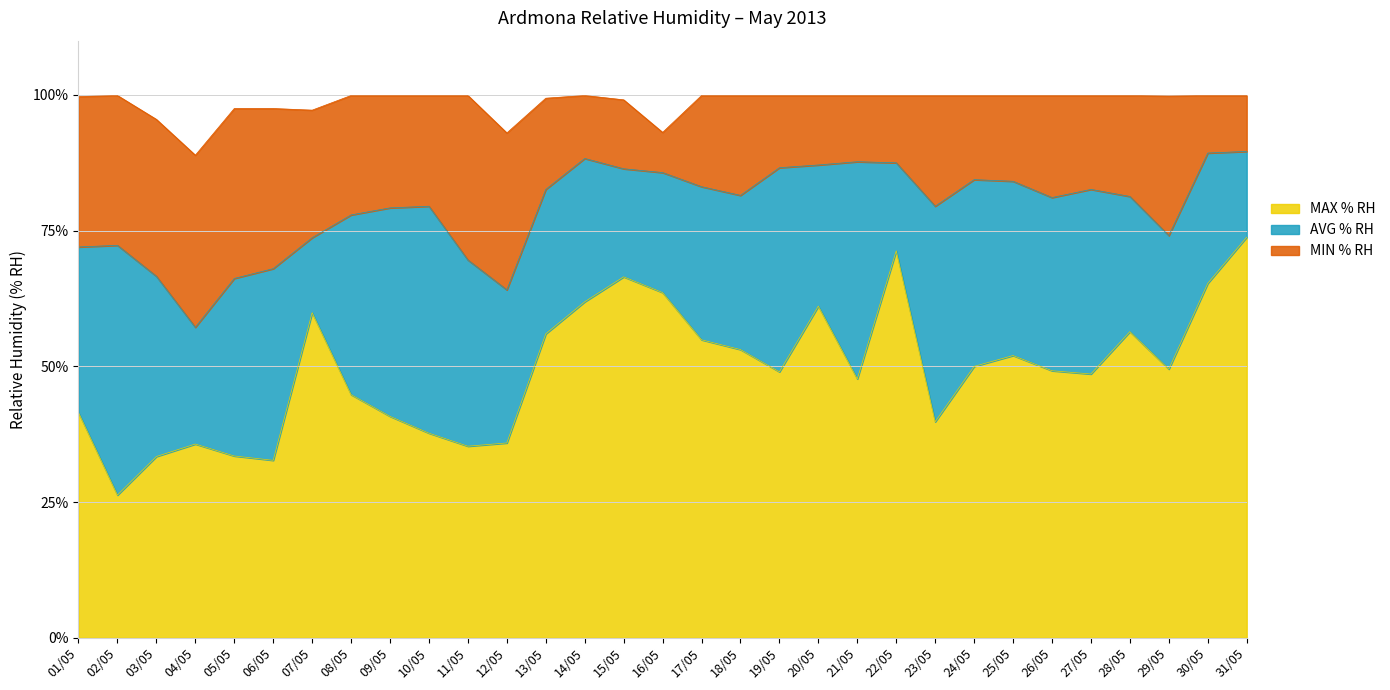

How many values in the Ardmona Relative Humidity (AVG % RH) series exceed 81?

17